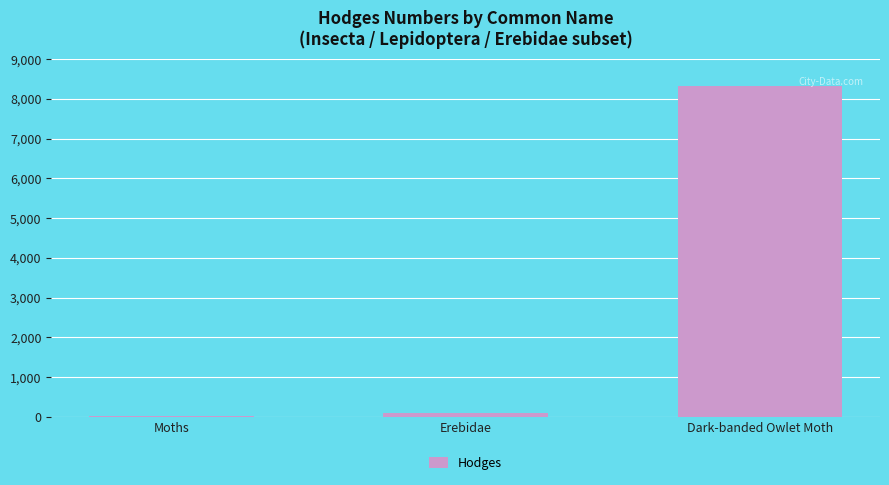

What position from the left is Moths?

1